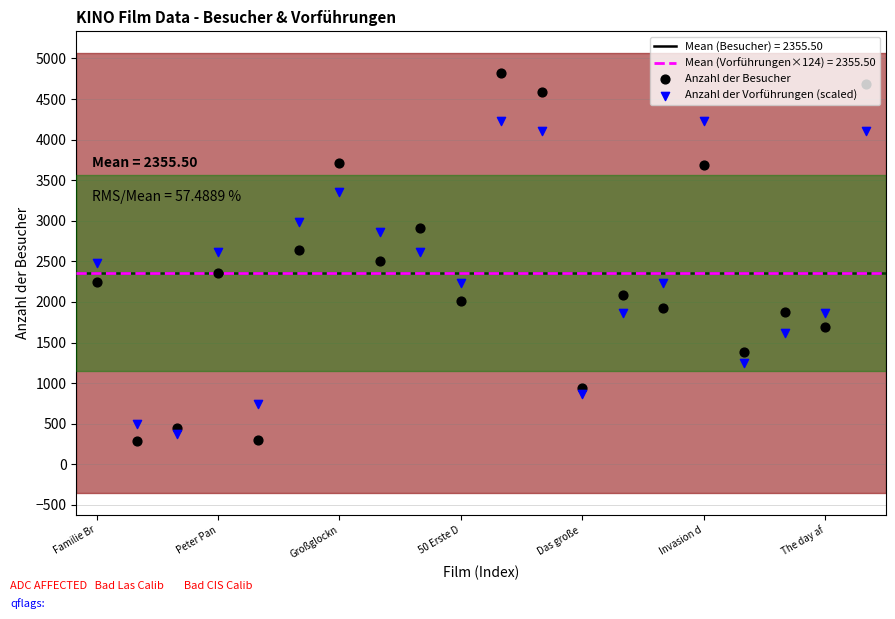

Which series has the widest spread of Y values?

Anzahl der Besucher